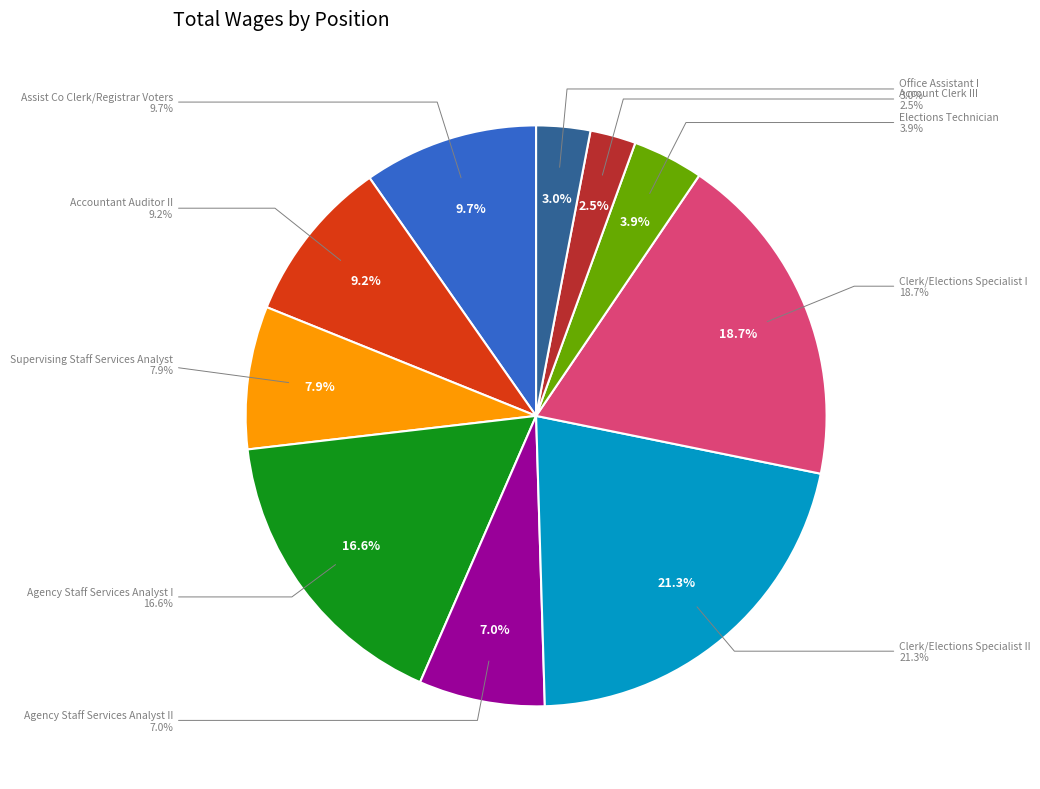

Is Supervising Staff Services Analyst the majority of the pie?

No